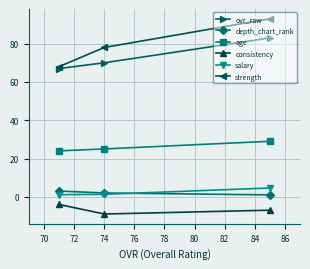

Which series has the widest spread of values?

strength